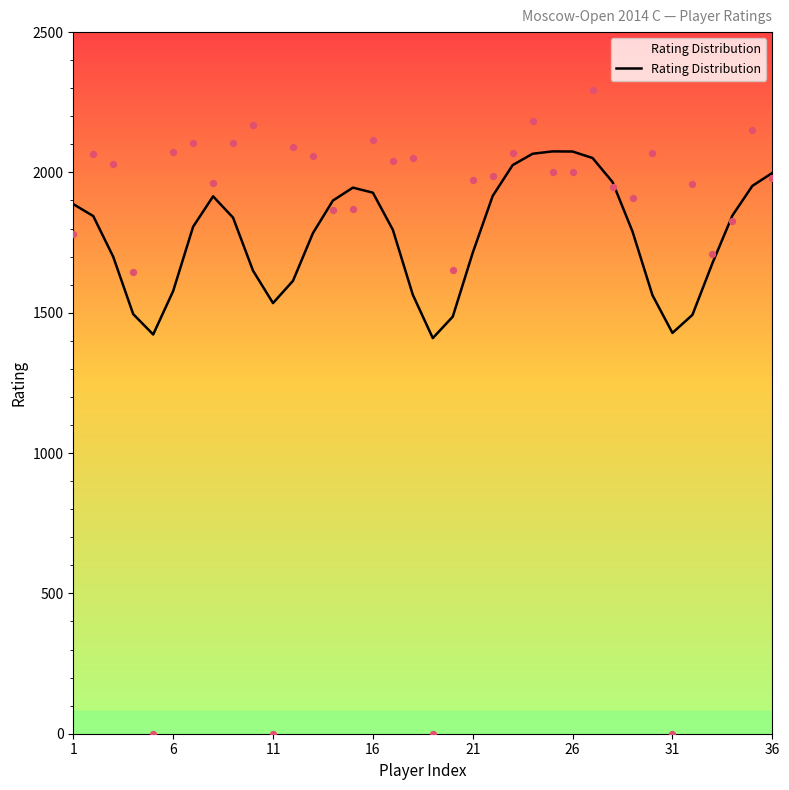

Which has a higher value, 32 or 11?

11